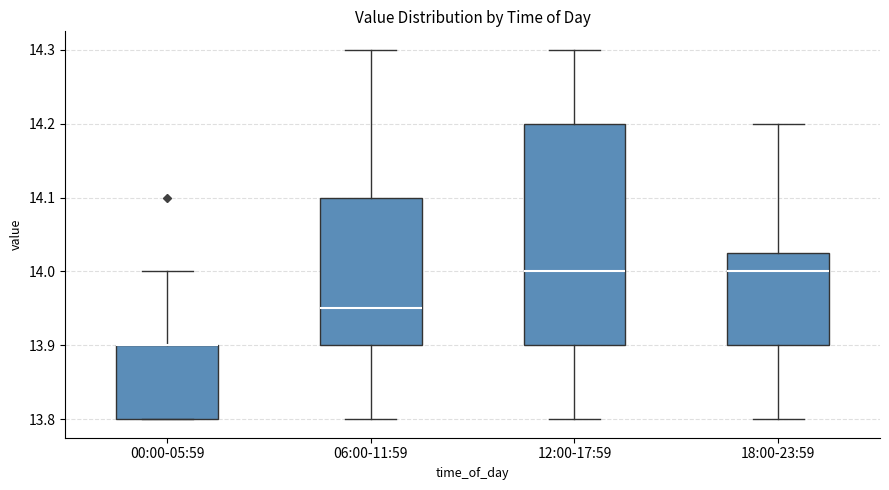

Reading left to right, read every box against the y-axis: the position of its median line, the range the box covers, and the ends of its whiskers. The values are not printed on the chart, so give them approximately, as read against the axis.

00:00-05:59: median 13.90 (drawn on the box's upper edge), box 13.80 to 13.90, whiskers 13.80 to 14.00
06:00-11:59: median 13.95, box 13.90 to 14.10, whiskers 13.80 to 14.30
12:00-17:59: median 14.00, box 13.90 to 14.20, whiskers 13.80 to 14.30
18:00-23:59: median 14.00, box 13.90 to 14.03, whiskers 13.80 to 14.20